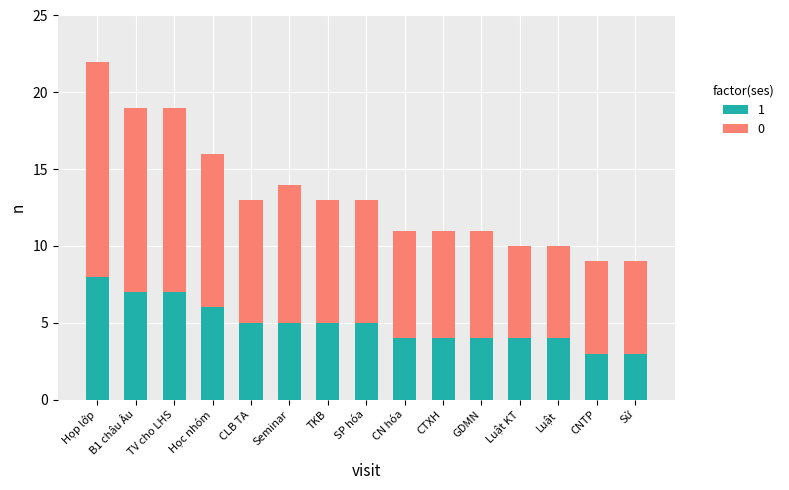

What are all the series names shown in the legend?

1, 0